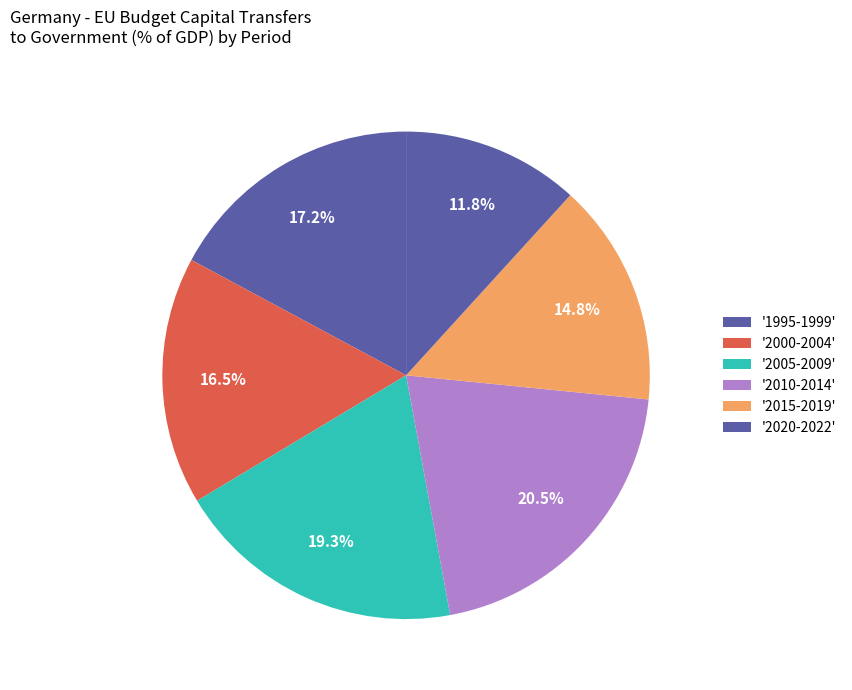

How many slices are in this pie chart?

6